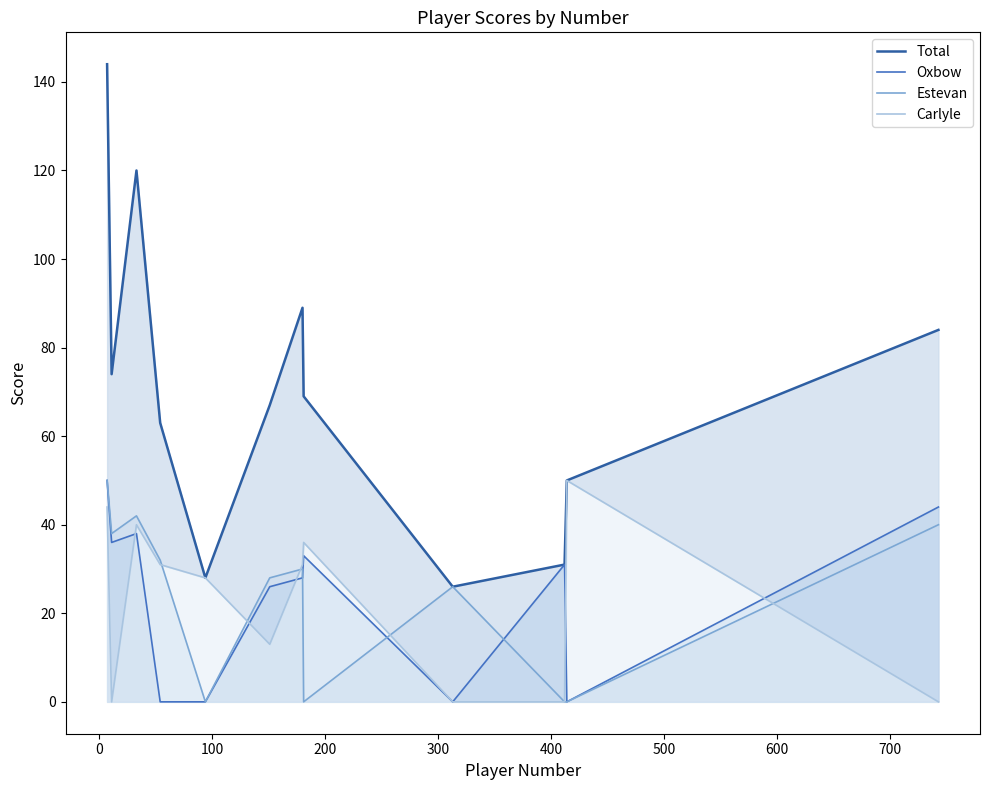

Reading right to left, extract all data points from this chart.

Total: 84	50	31	26	69	89	67	28	63	120	74	144
Oxbow: 44	0	31	0	33	28	26	0	0	38	36	50
Estevan: 40	0	0	26	0	30	28	0	32	42	38	50
Carlyle: 0	50	0	0	36	31	13	28	31	40	0	44